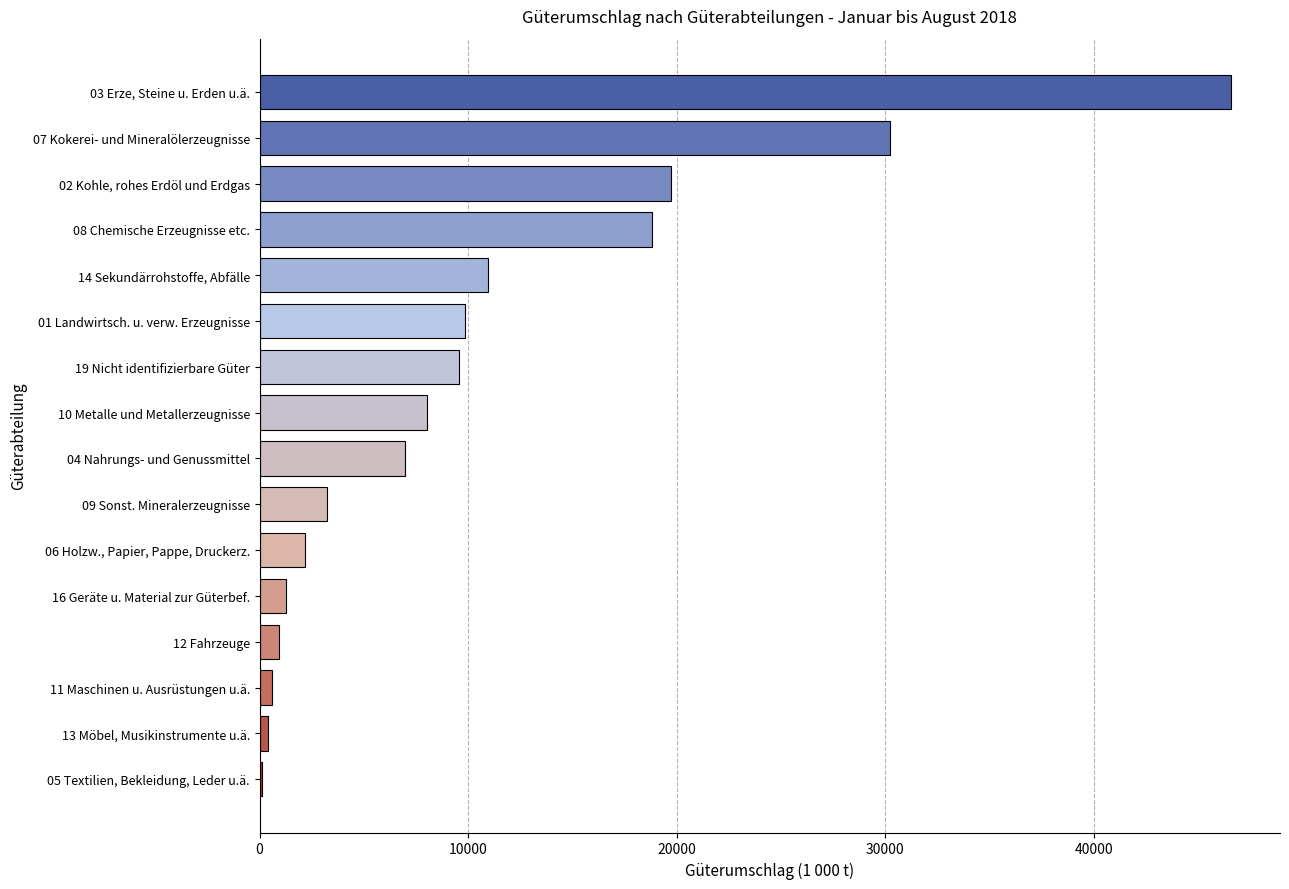

What is the sum of the values at 04 Nahrungs- und Genussmittel and 19 Nicht identifizierbare Güter?

16519.0